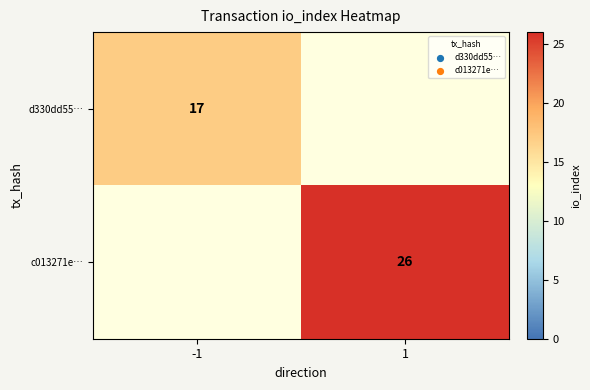

True or false: c013271e… has a value of 26 at 1.

True